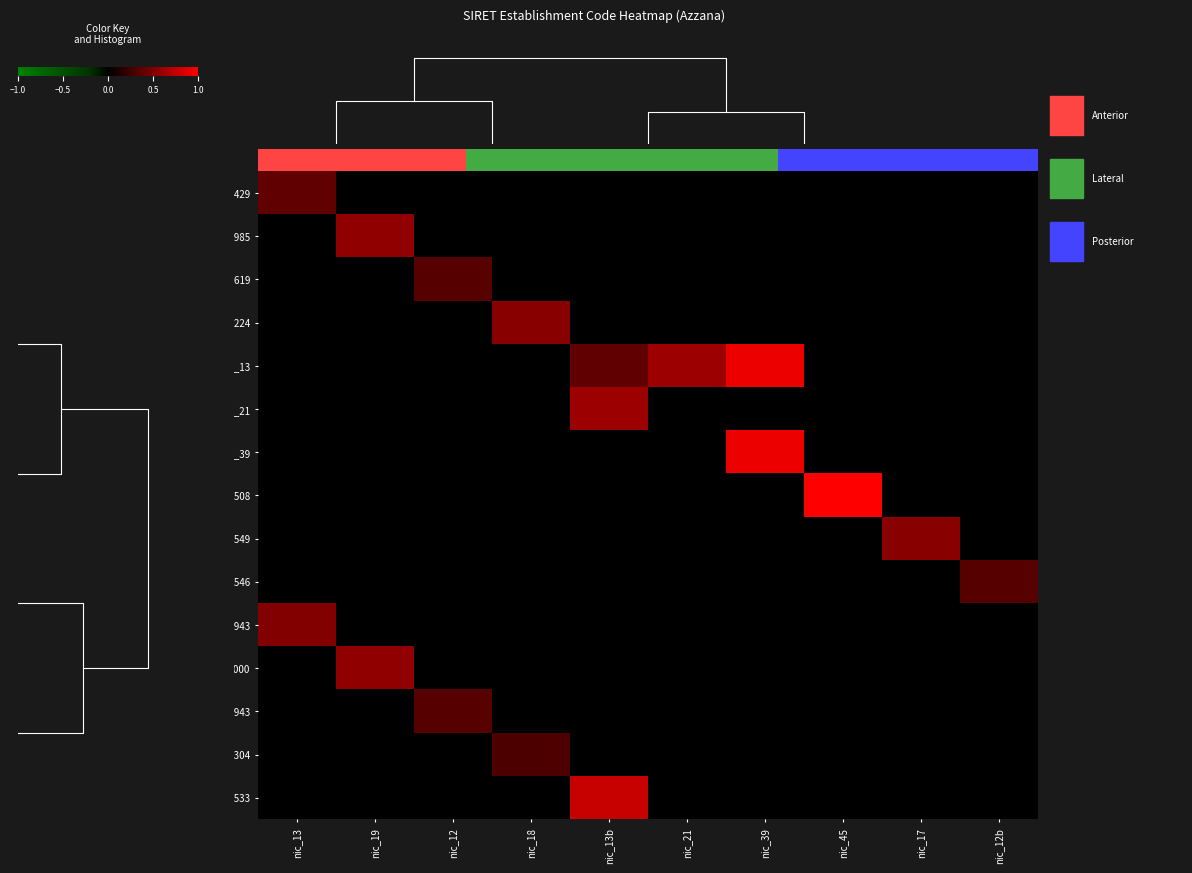

How many 046611224 values are between 0 and 1?

10